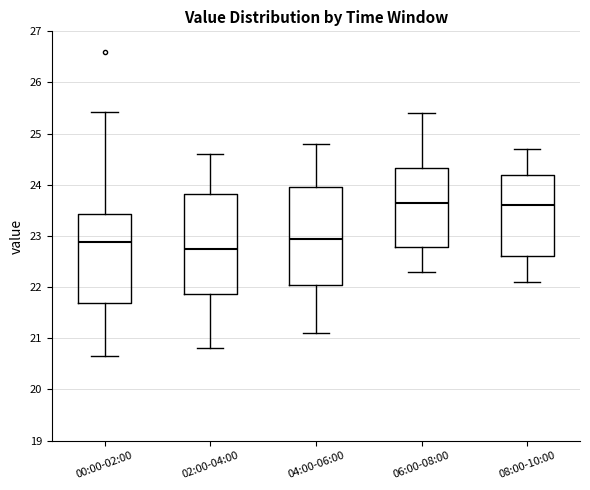

Reading left to right, transcribe this box plot: for each box, give where its median line is, the range the box spans, and where its two whiskers end, as read against the y-axis. The values are not printed on the chart, so give them approximately, as read against the axis.

00:00-02:00: median 22.9, box 21.7 to 23.4, whiskers 20.7 to 25.4
02:00-04:00: median 22.8, box 21.9 to 23.8, whiskers 20.8 to 24.6
04:00-06:00: median 23.0, box 22.1 to 24.0, whiskers 21.1 to 24.8
06:00-08:00: median 23.7, box 22.8 to 24.3, whiskers 22.3 to 25.4
08:00-10:00: median 23.6, box 22.6 to 24.2, whiskers 22.1 to 24.7